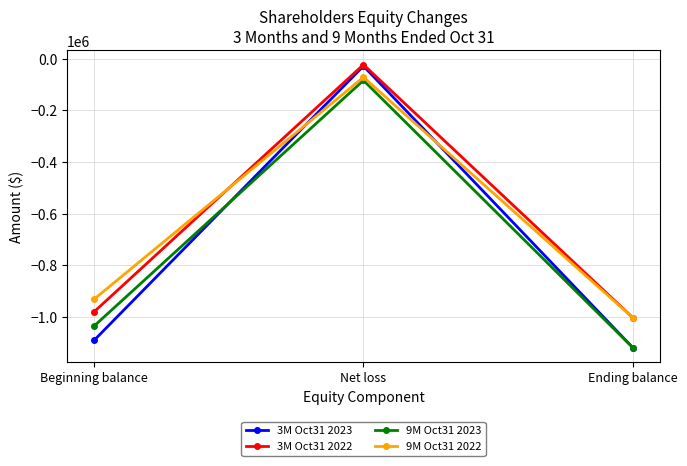

True or false: 9M Oct31 2023 has a value of -83758 at Net loss.

True